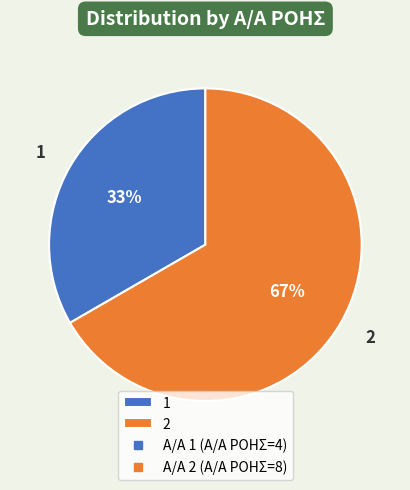

To the nearest percent, what percentage of the pie is 2?

67%